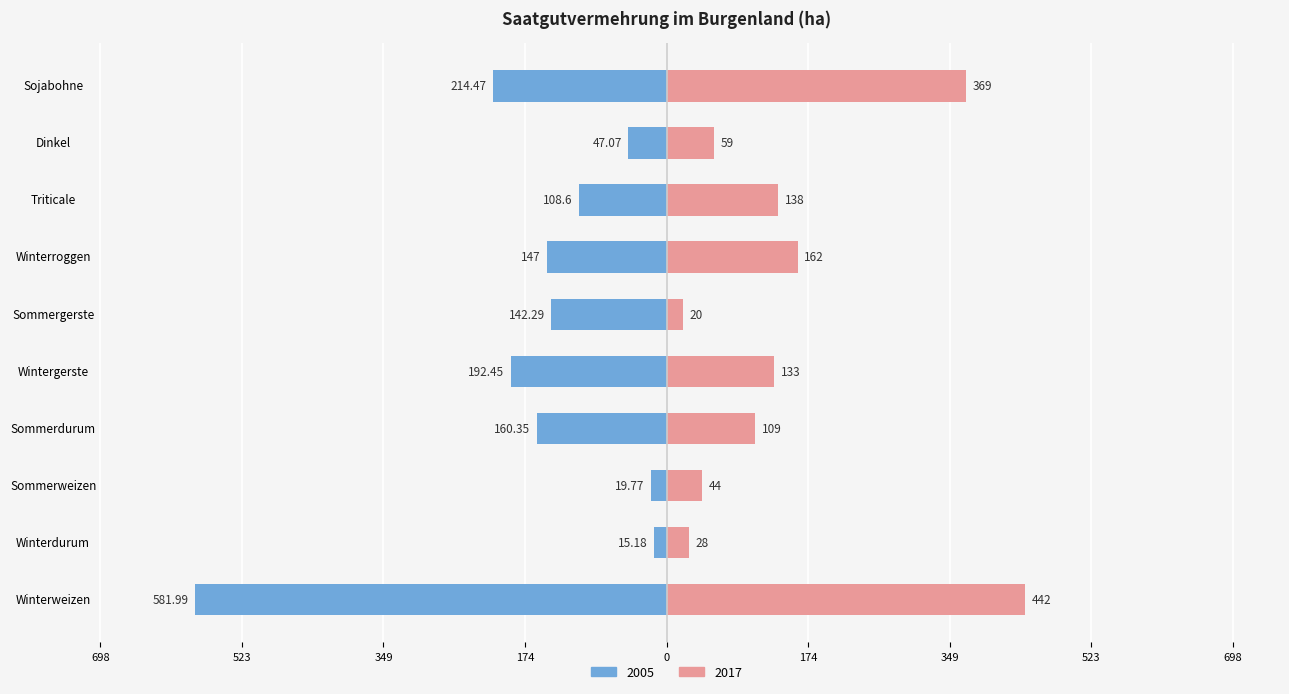

Which series has the largest total across all categories?

2005